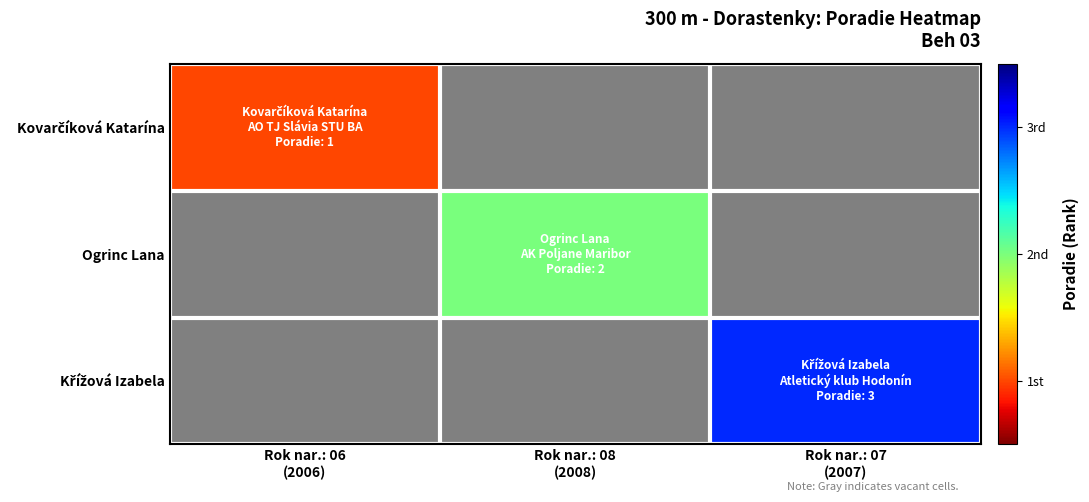

At which category does the chart reach its minimum across all series?

Rok nar.: 06
(2006)